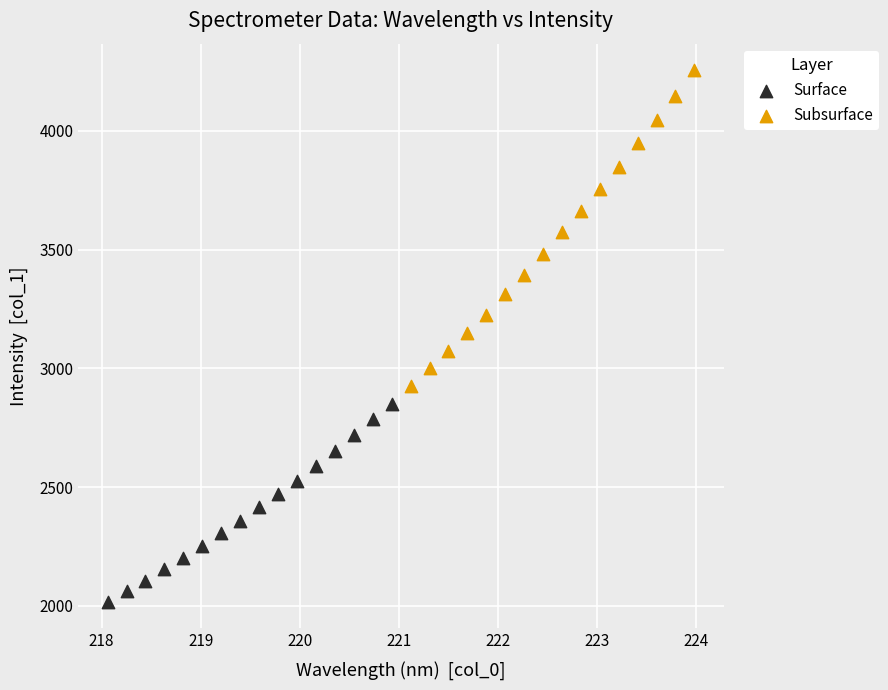

Which series reaches the minimum Y coordinate?

Surface